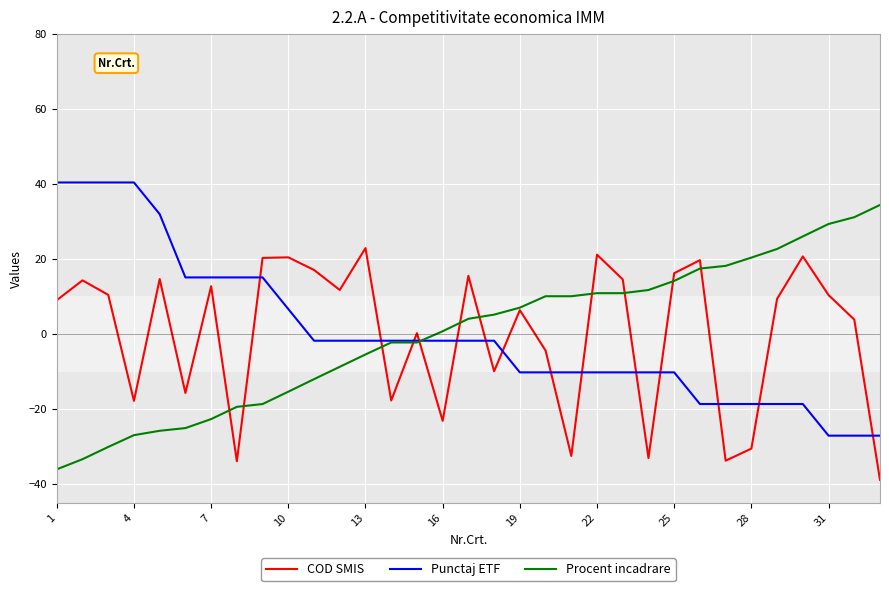

True or false: Punctaj ETF and COD SMIS intersect in this chart.

True